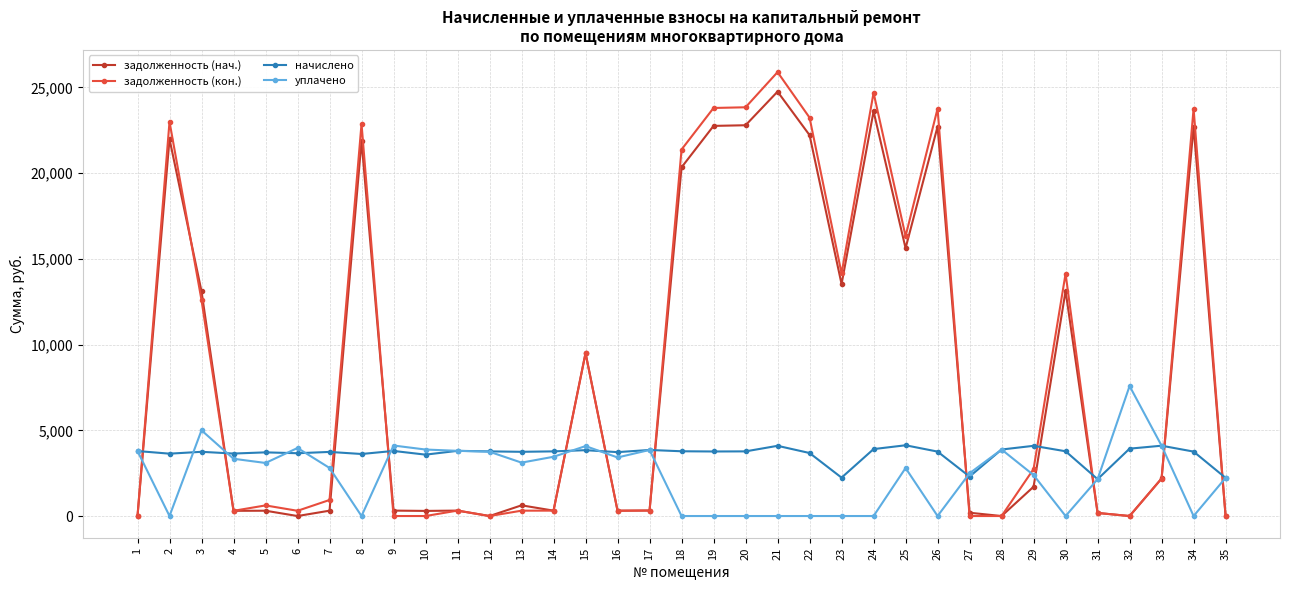

True or false: уплачено has more than 0 interior local peaks.

True